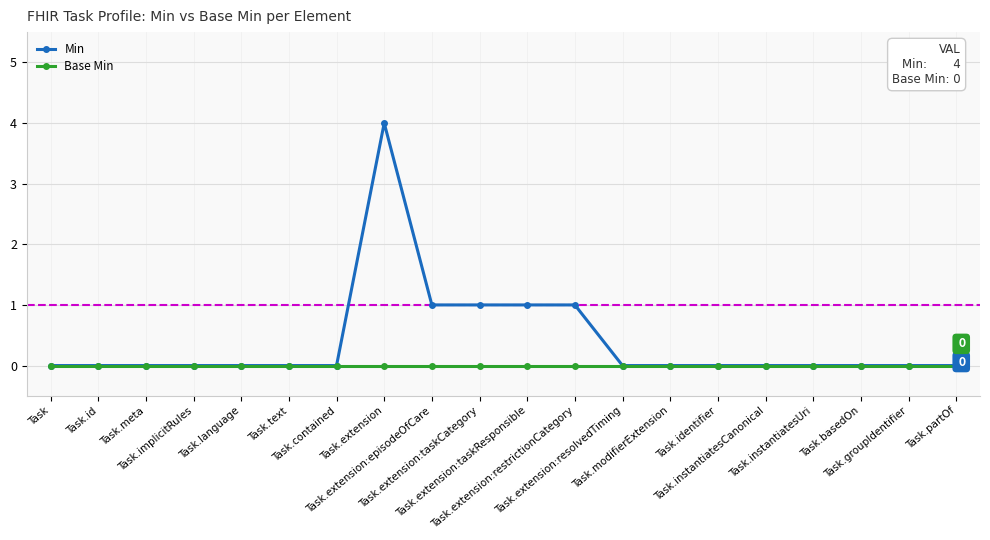

Which series has the widest spread of values?

Min